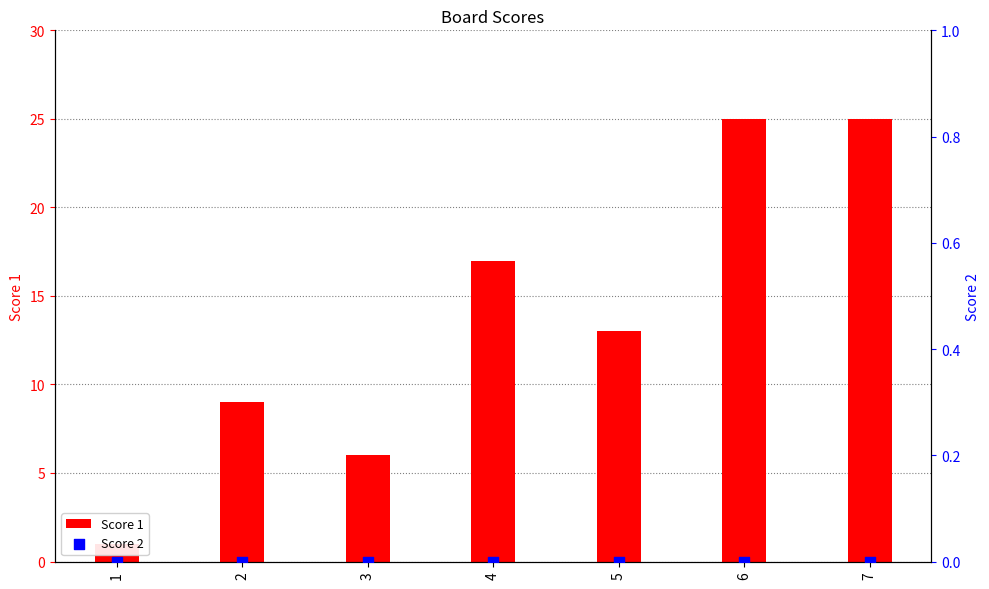

At how many categories does at least one series exceed 9?

4